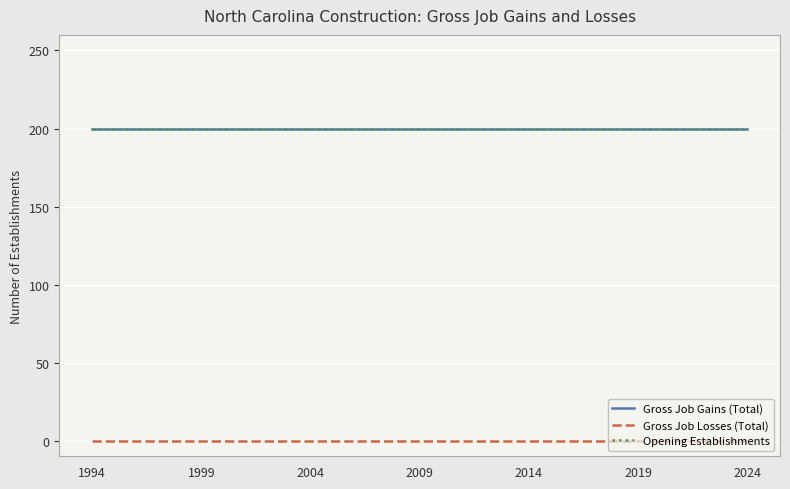

Reading left to right, transcribe all the data shown in this chart.

Gross Job Gains (Total): 1994=200	1995=200	1996=200	1997=200	1998=200	1999=200	2000=200	2001=200	2002=200	2003=200	2004=200	2005=200	2006=200	2007=200	2008=200	2009=200	2010=200	2011=200	2012=200	2013=200	2014=200	2015=200	2016=200	2017=200	2018=200	2019=200	2020=200	2021=200	2022=200	2023=200	2024=200
Gross Job Losses (Total): 1994=0	1995=0	1996=0	1997=0	1998=0	1999=0	2000=0	2001=0	2002=0	2003=0	2004=0	2005=0	2006=0	2007=0	2008=0	2009=0	2010=0	2011=0	2012=0	2013=0	2014=0	2015=0	2016=0	2017=0	2018=0	2019=0	2020=0	2021=0	2022=0	2023=0	2024=0
Opening Establishments: 1994=200	1995=200	1996=200	1997=200	1998=200	1999=200	2000=200	2001=200	2002=200	2003=200	2004=200	2005=200	2006=200	2007=200	2008=200	2009=200	2010=200	2011=200	2012=200	2013=200	2014=200	2015=200	2016=200	2017=200	2018=200	2019=200	2020=200	2021=200	2022=200	2023=200	2024=200